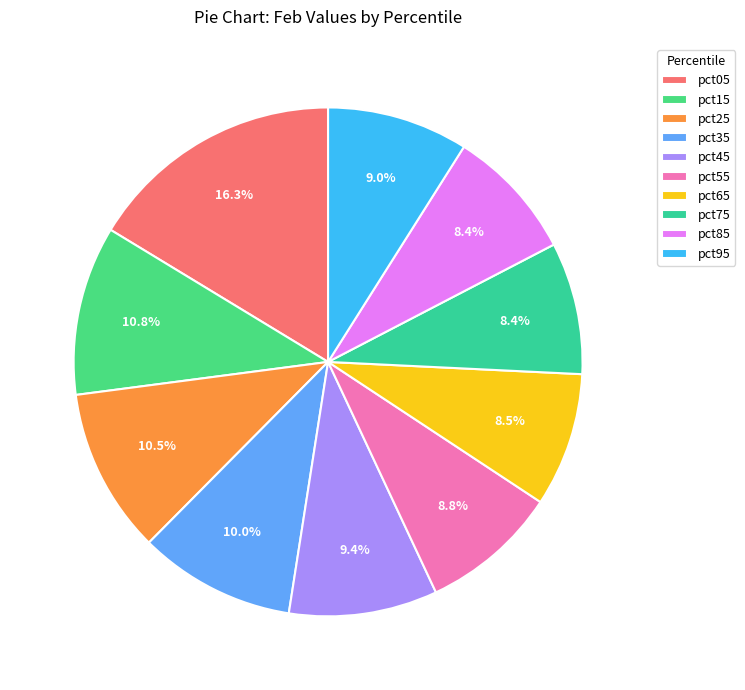

What percentage is NOT represented by pct95?

91.0%